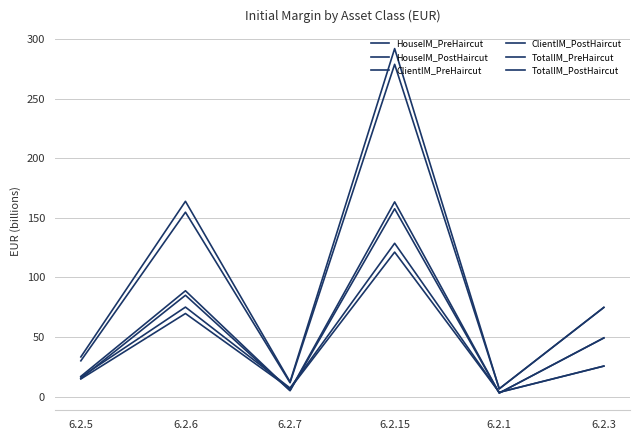

Reading left to right, extract all data points from this chart.

HouseIM_PreHaircut: 16.3	75.1	7.2	128.7	3.6	25.6
HouseIM_PostHaircut: 14.8	69.7	6.7	121.3	3.6	25.6
ClientIM_PreHaircut: 17.0	88.8	5.2	163.4	3.0	49.3
ClientIM_PostHaircut: 15.2	85.1	4.9	157.7	3.0	49.3
TotalIM_PreHaircut: 33.3	164.0	12.4	292.1	6.5	74.9
TotalIM_PostHaircut: 30.0	154.8	11.6	278.9	6.5	74.9